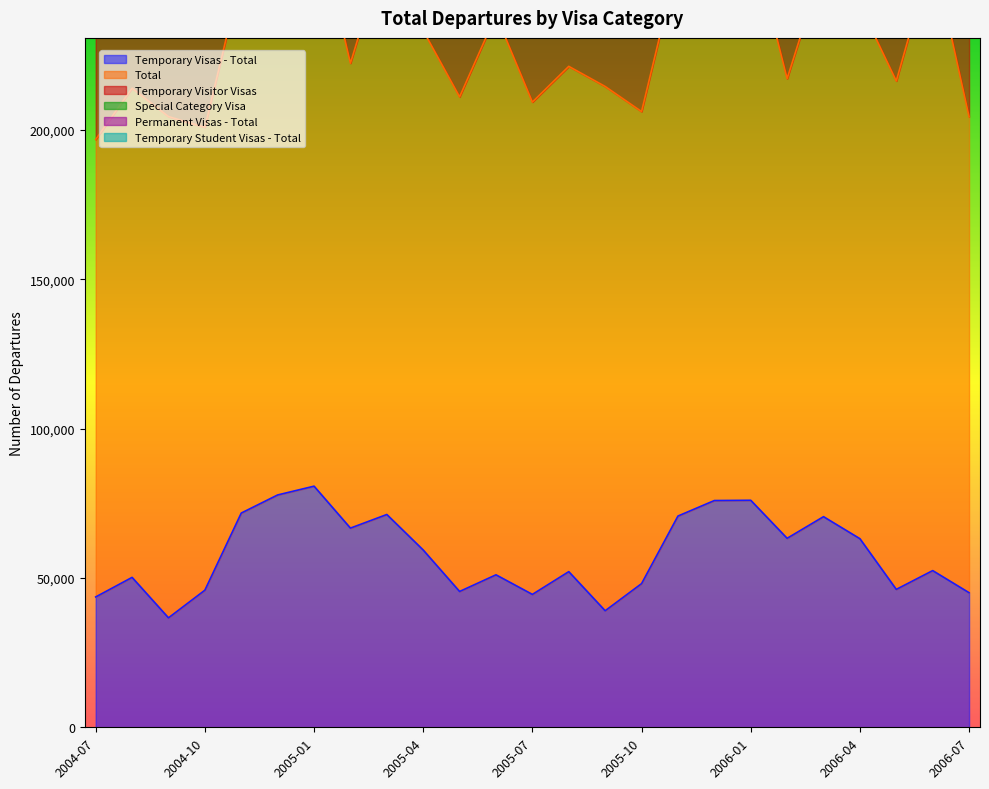

How many interior local valleys does the Temporary Visitor Visas series have?

6